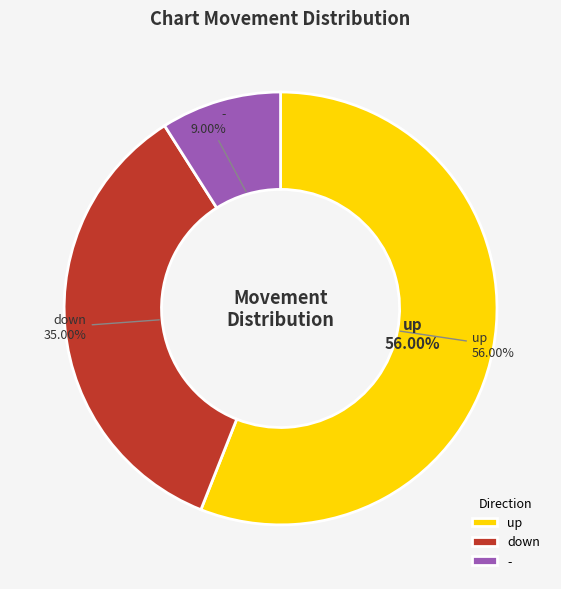

Do up and - together represent more than half of the pie?

Yes